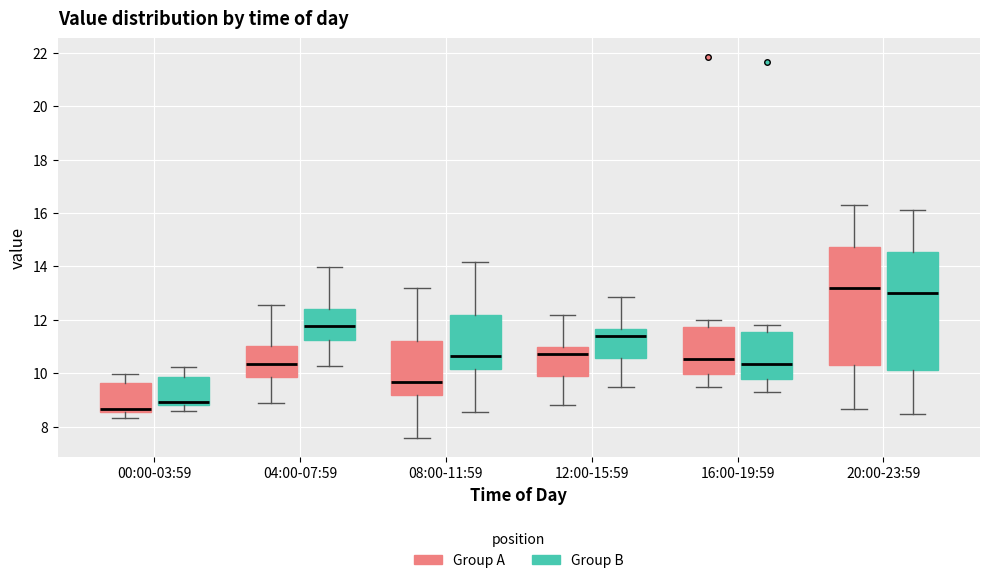

Where is the lower edge of the box for 00:00-03:59 (Group B) on the y-axis? The values are not printed on the chart, so give them approximately, as read against the axis.

8.8